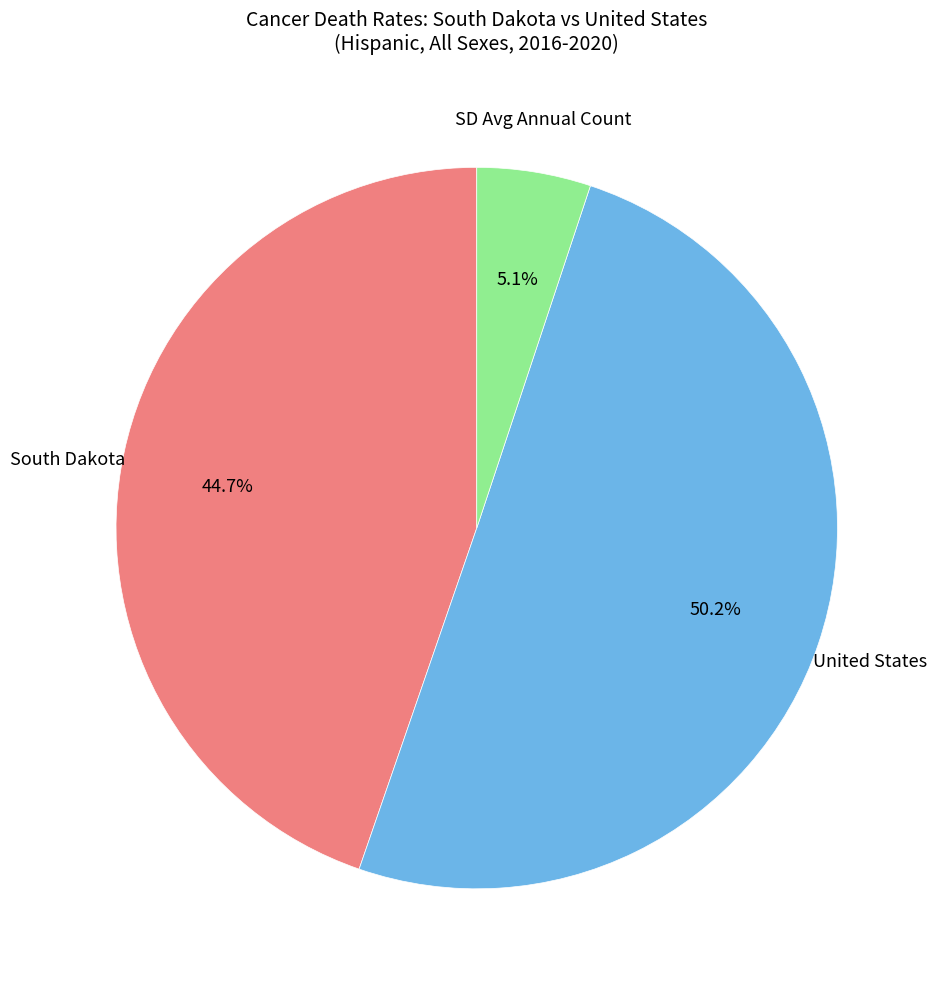

Which slice is the largest?

United States